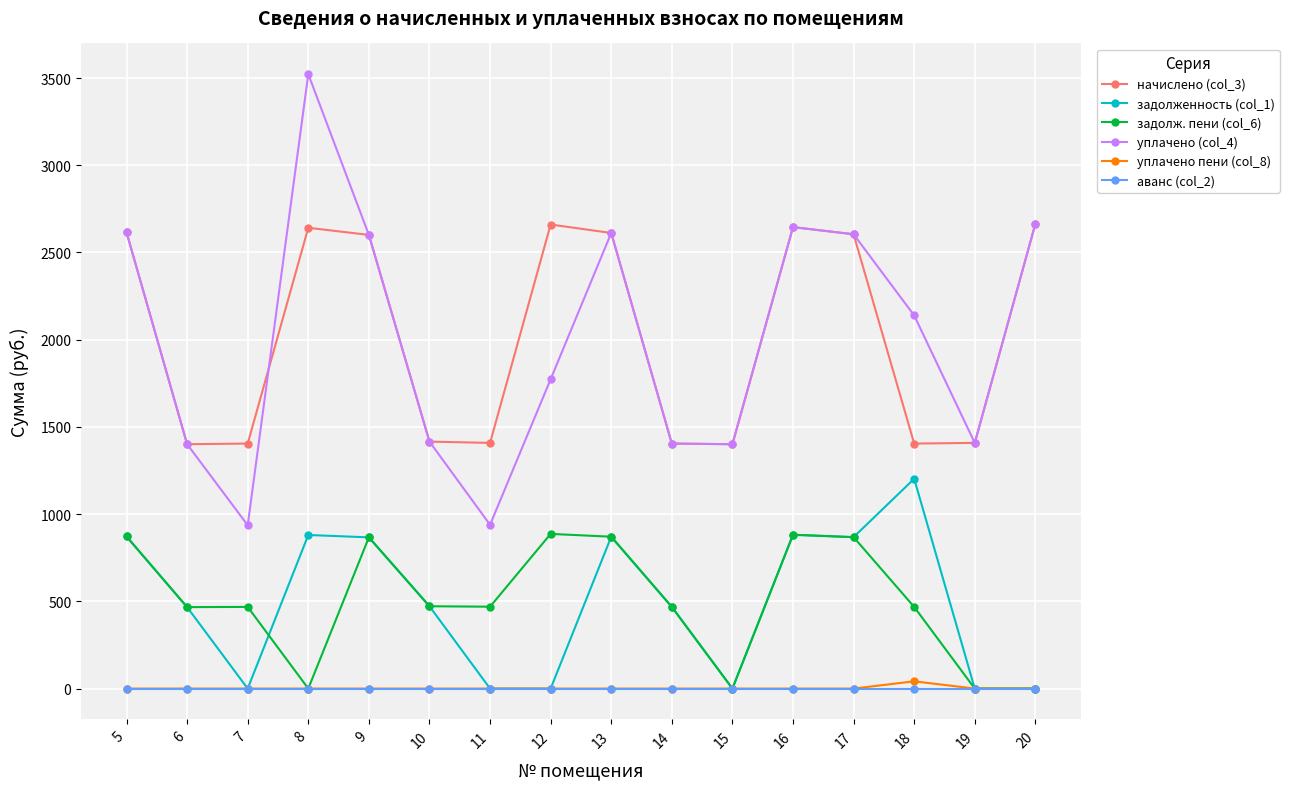

Which series has the largest range (max minus min)?

уплачено (col_4)